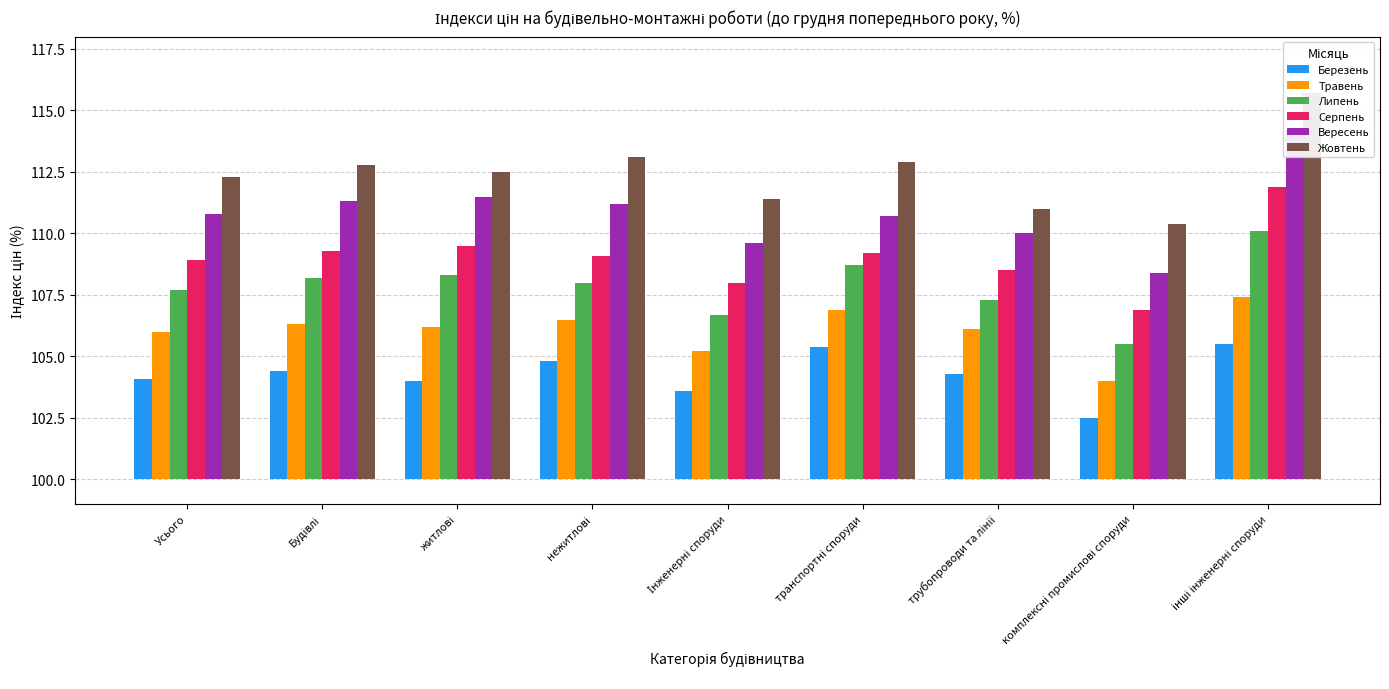

What is the difference between the highest and lowest values at Інженерні споруди?

7.8